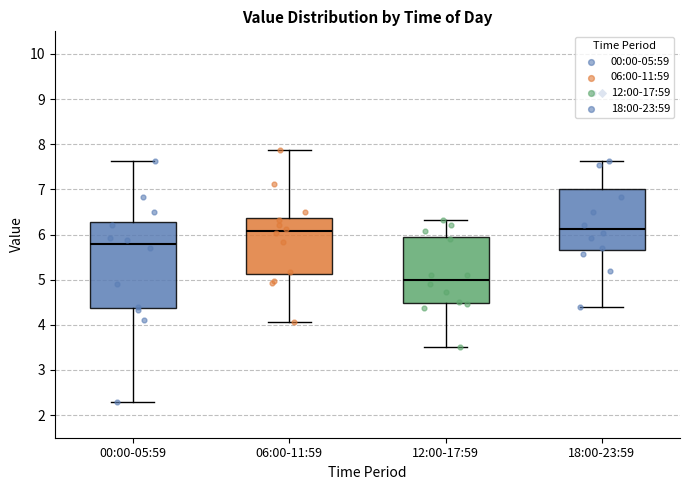

Reading left to right, transcribe this box plot: for each box, give where its median line is, the range the box spans, and where its two whiskers end, as read against the y-axis. The values are not printed on the chart, so give them approximately, as read against the axis.

00:00-05:59: median 5.8, box 4.4 to 6.3, whiskers 2.3 to 7.6
06:00-11:59: median 6.1, box 5.1 to 6.4, whiskers 4.1 to 7.9
12:00-17:59: median 5.0, box 4.5 to 5.9, whiskers 3.5 to 6.3
18:00-23:59: median 6.1, box 5.7 to 7.0, whiskers 4.4 to 7.6